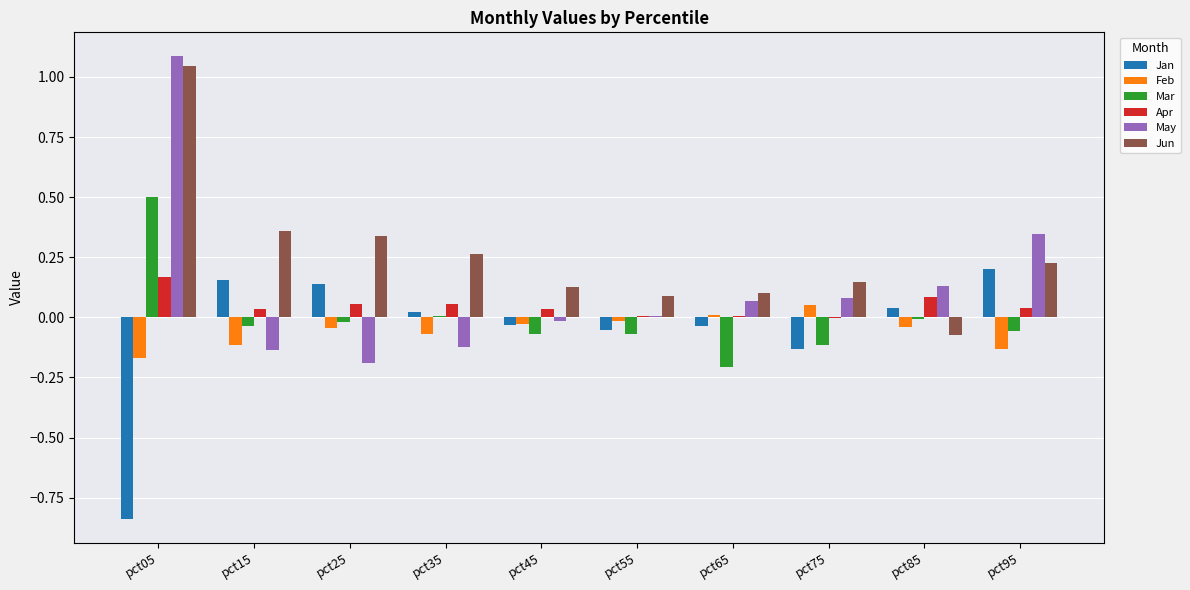

What is the sum of all May values?

1.3